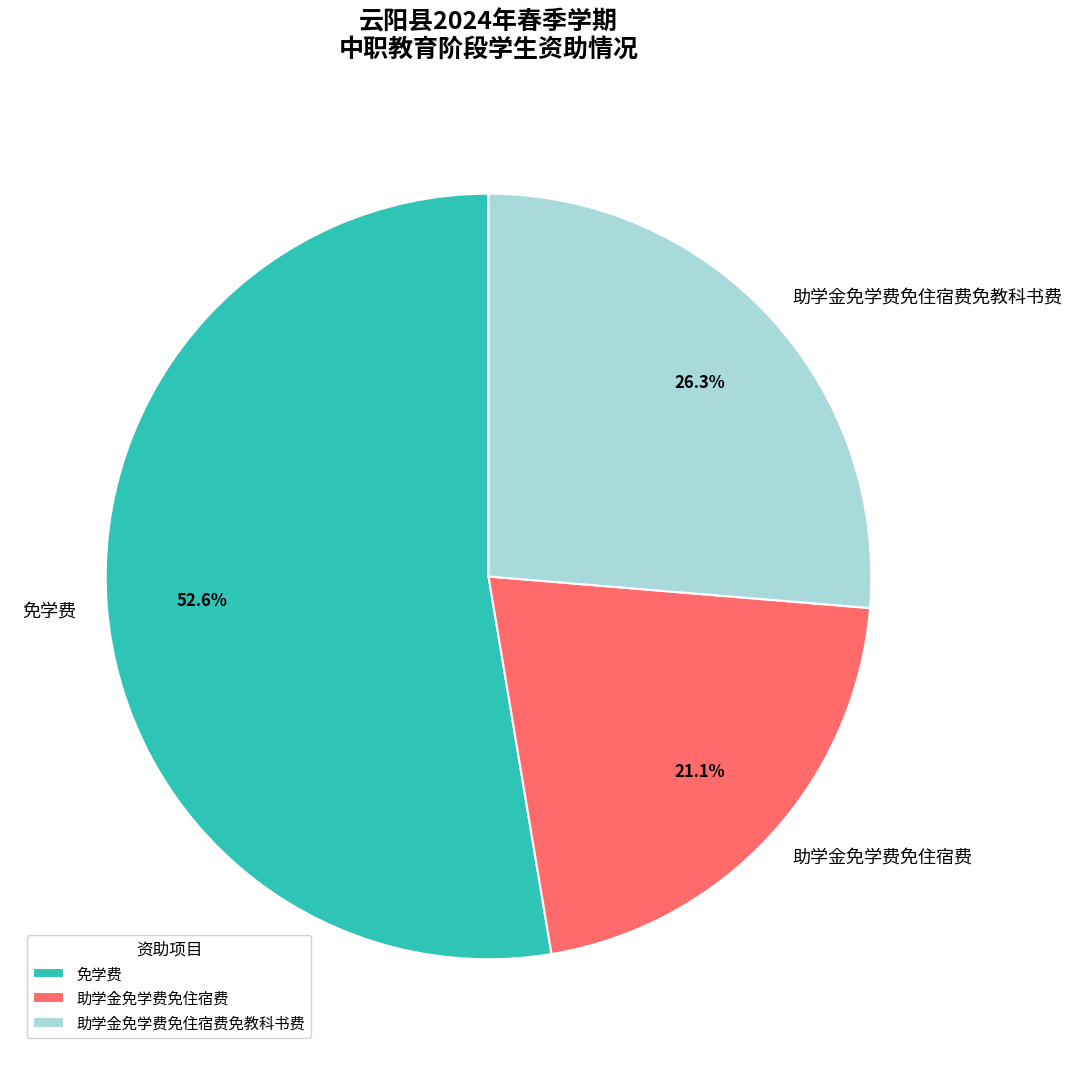

To the nearest percent, what is the difference between the 助学金免学费免住宿费免教科书费 and 免学费 slice percentages?

26%